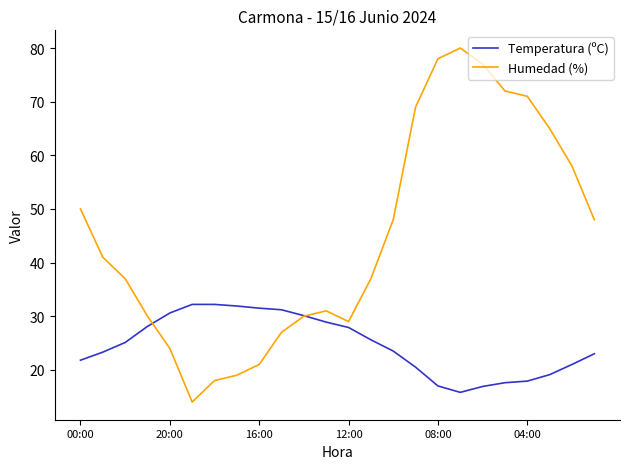

Which series has the largest range (max minus min)?

Humedad (%)